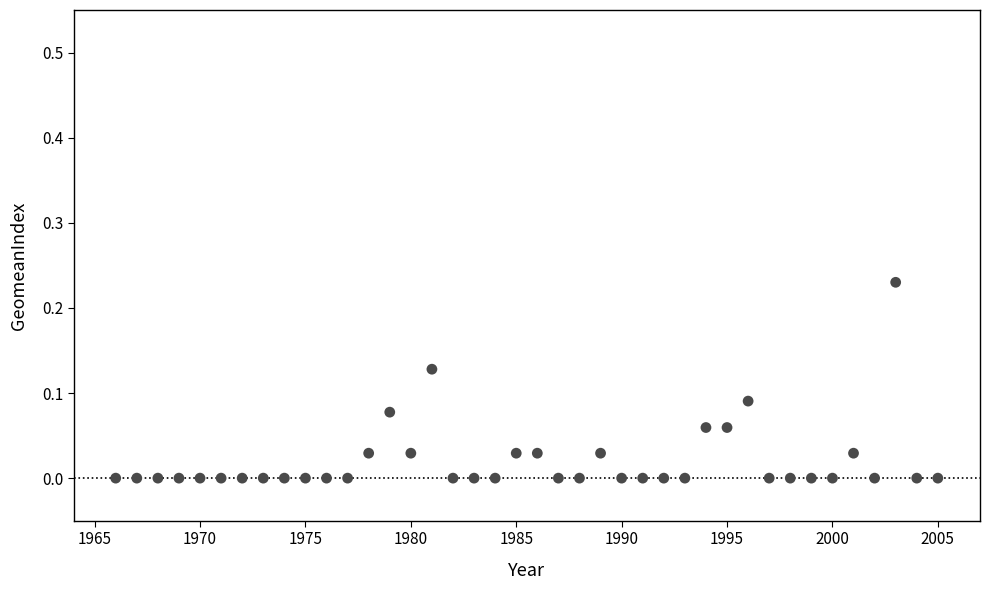

What is the range of X values (max minus min)?

39.0